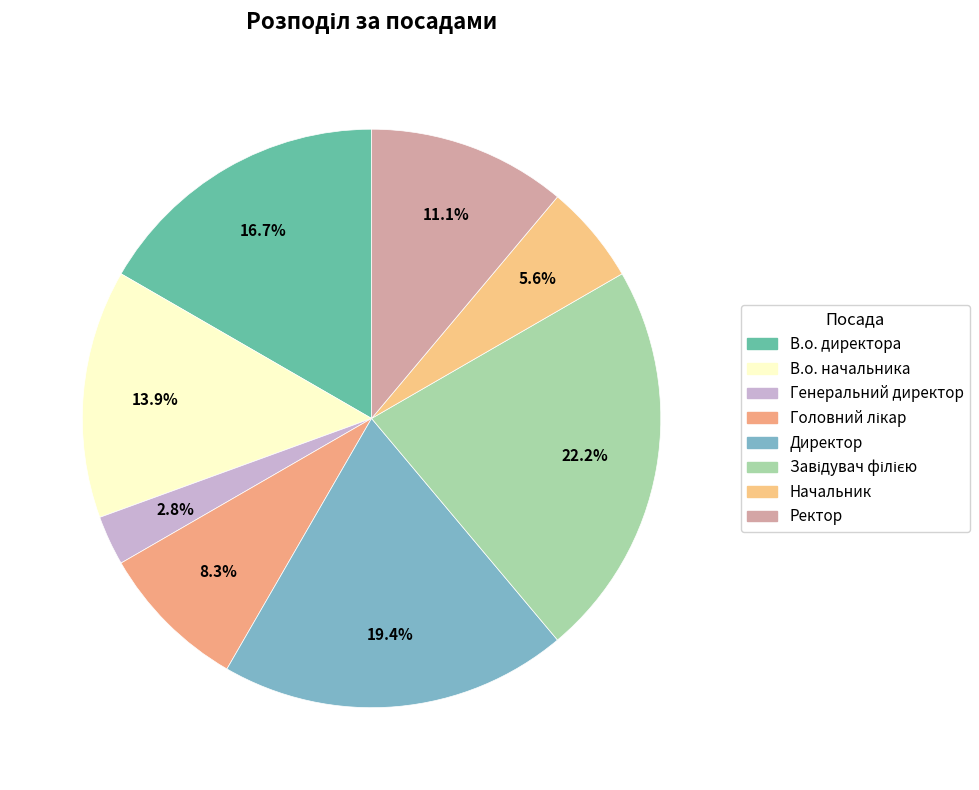

What percentage do Головний лікар and Ректор together represent?

19.4%